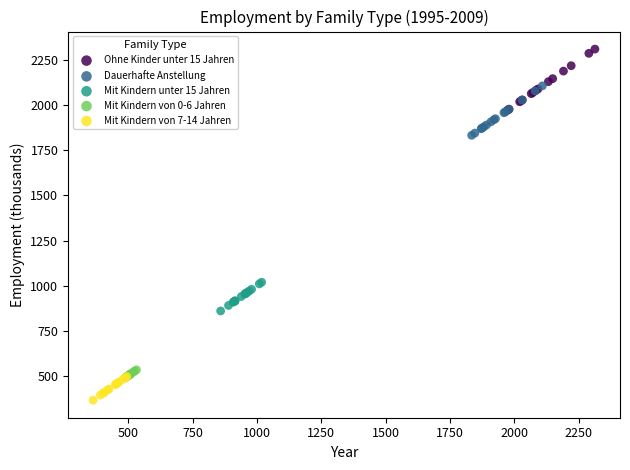

Which series contains the lowest Y value?

Mit Kindern von 7-14 Jahren